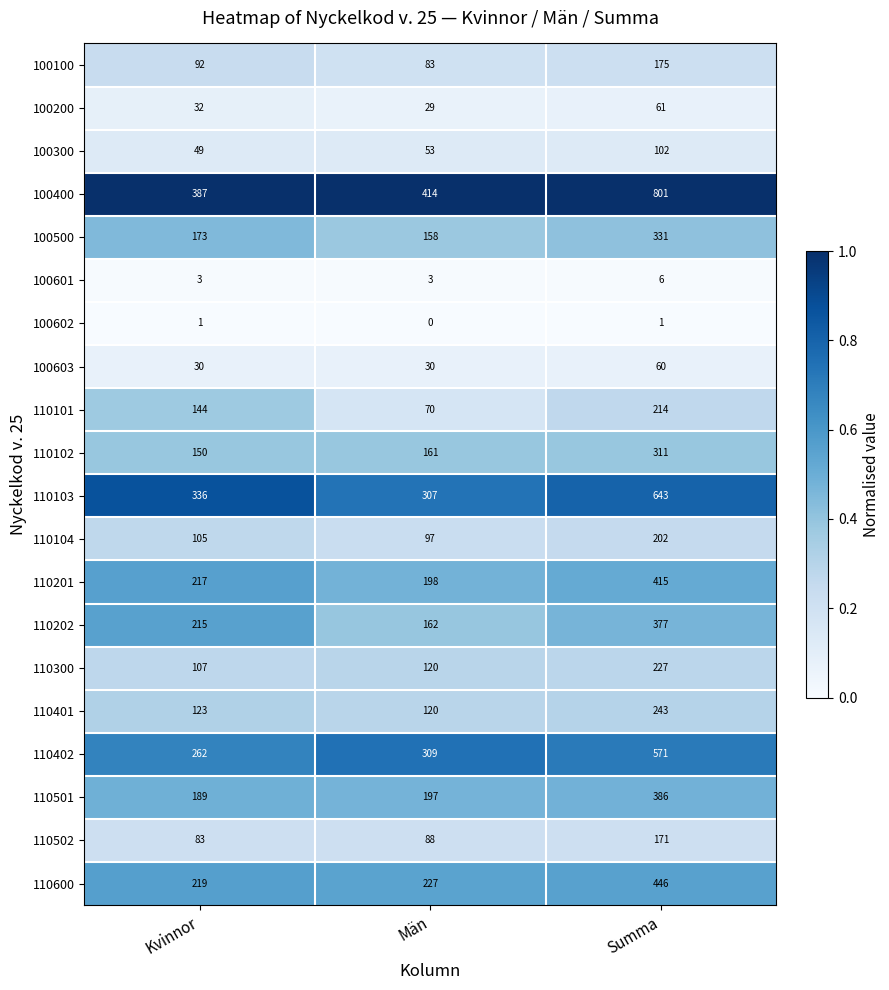

Read the 100400 value at Summa.

801